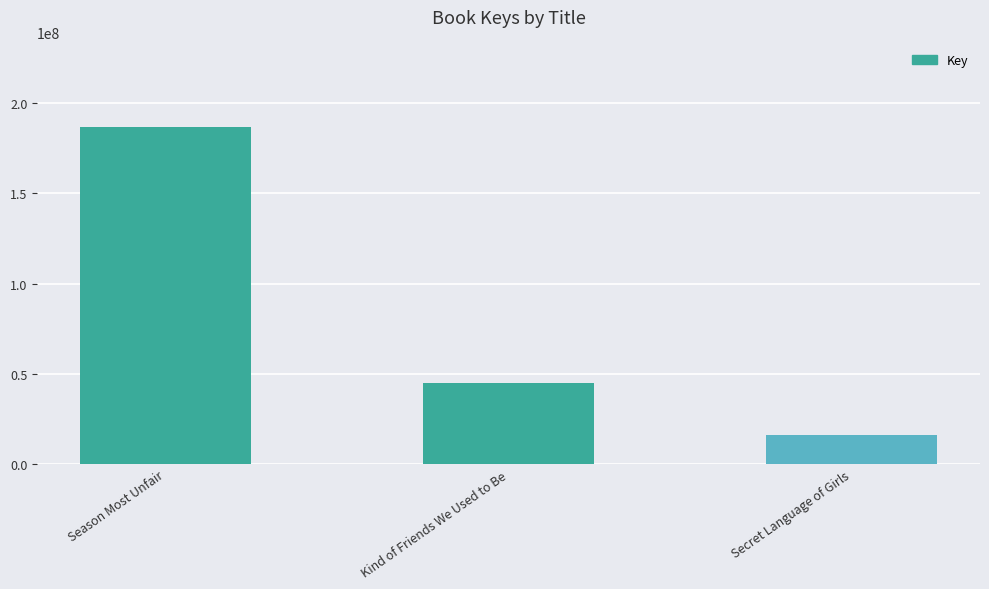

What is the sum of all values?

247291429